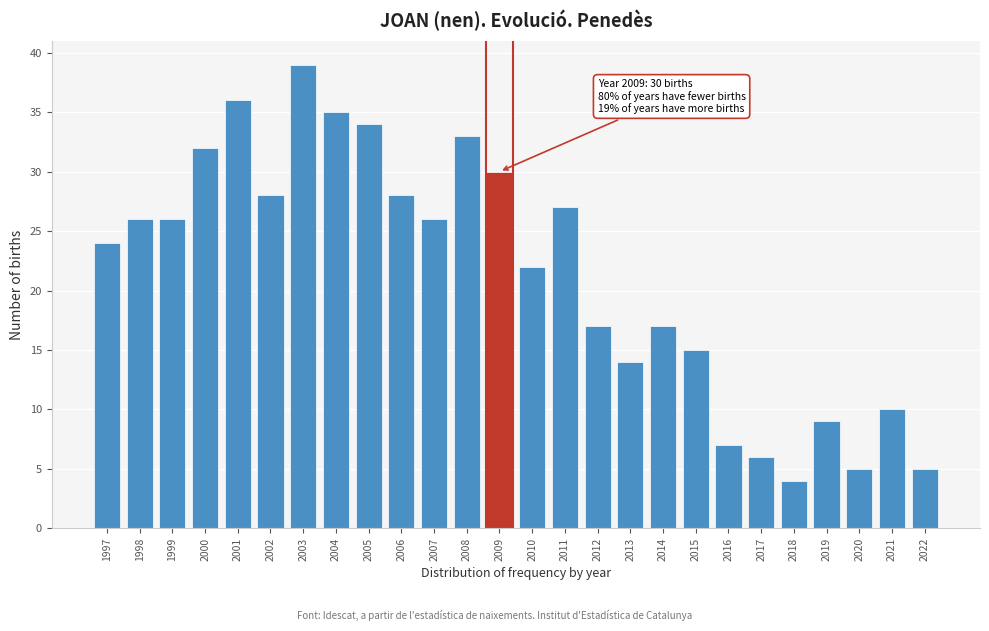

Reading left to right, extract all data points from this chart.

1997=24	1998=26	1999=26	2000=32	2001=36	2002=28	2003=39	2004=35	2005=34	2006=28	2007=26	2008=33	2009=30	2010=22	2011=27	2012=17	2013=14	2014=17	2015=15	2016=7	2017=6	2018=4	2019=9	2020=5	2021=10	2022=5